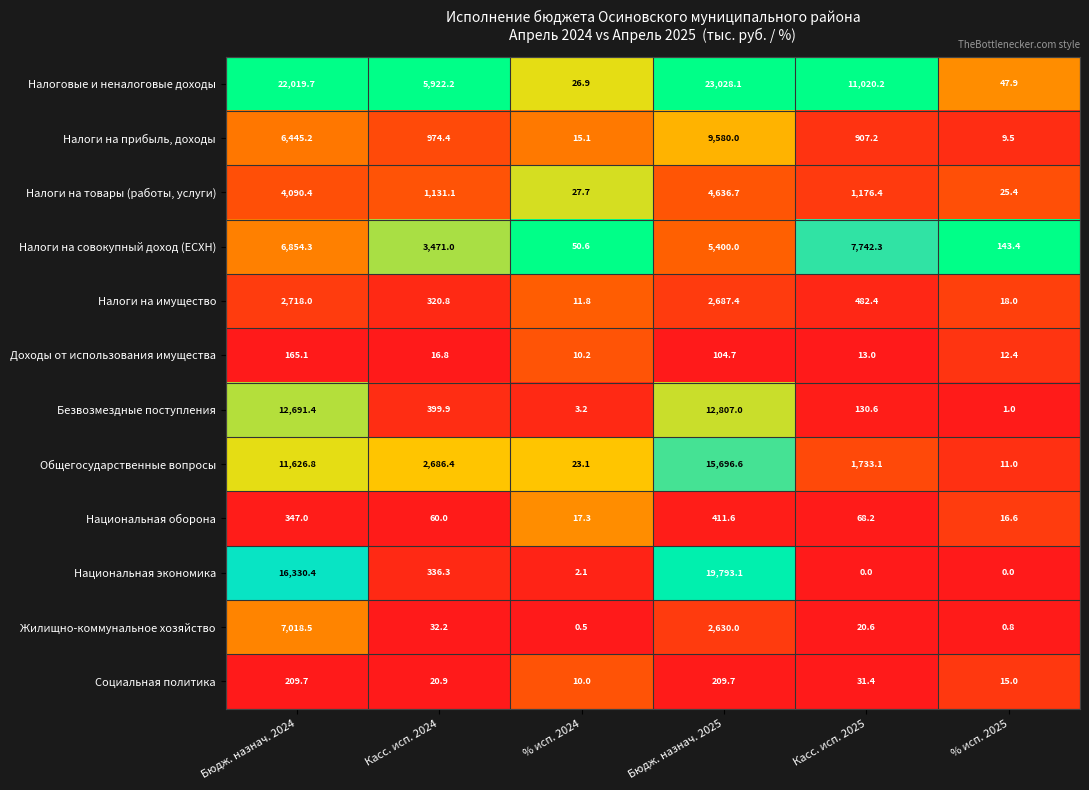

Where is Безвозмездные поступления nearest to the value 6404?

Касс. исп. 2024